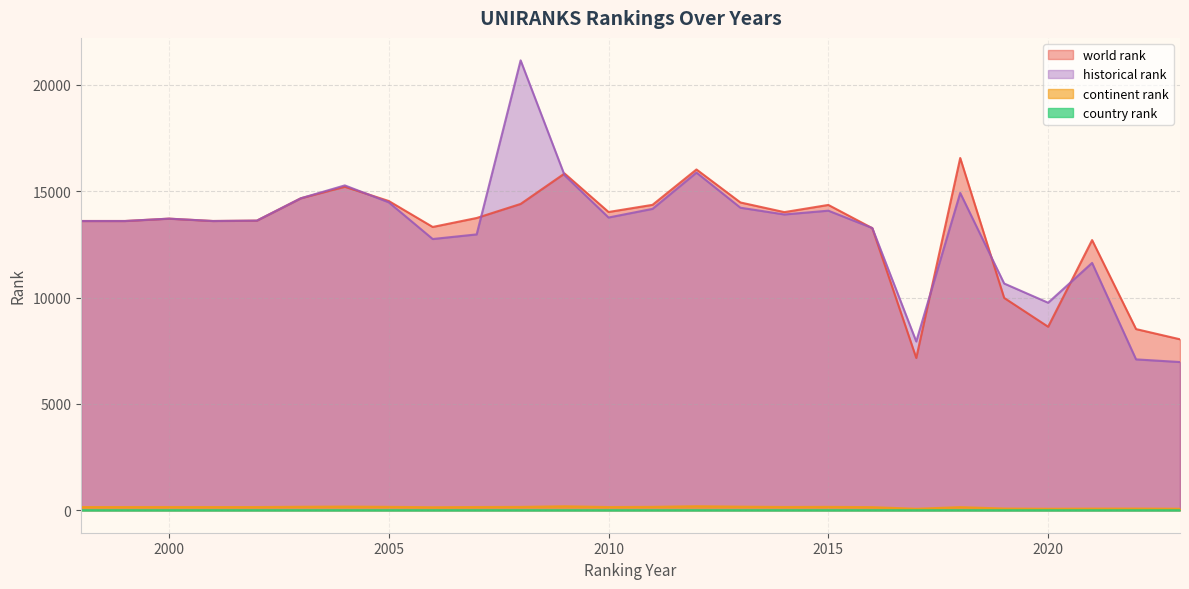

True or false: continent rank has more than 0 points higher than both neighbors.

True